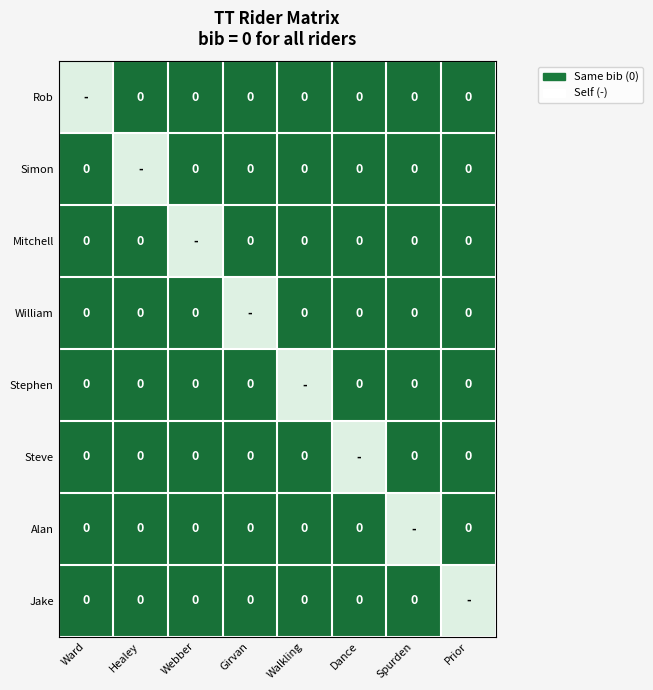

Which series has the largest total across all categories?

Rob